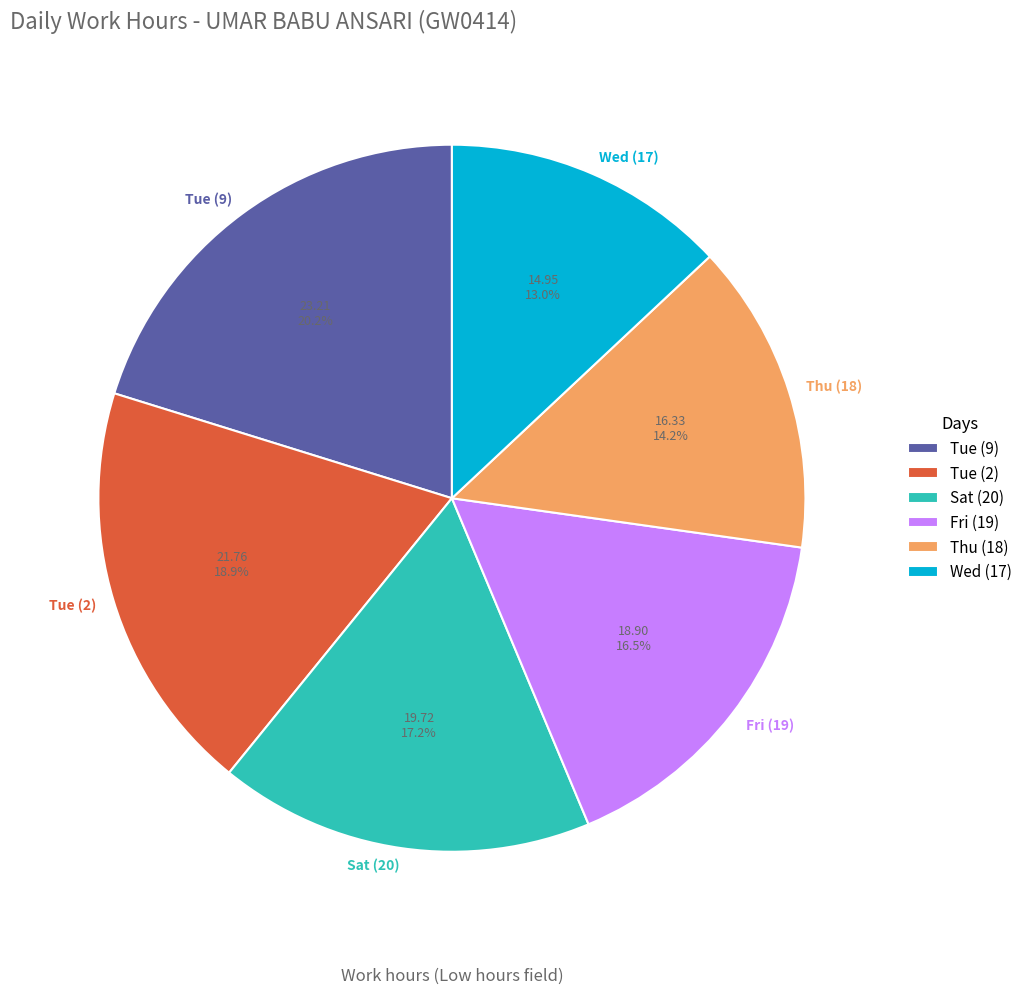

Is Wed (17) the majority of the pie?

No